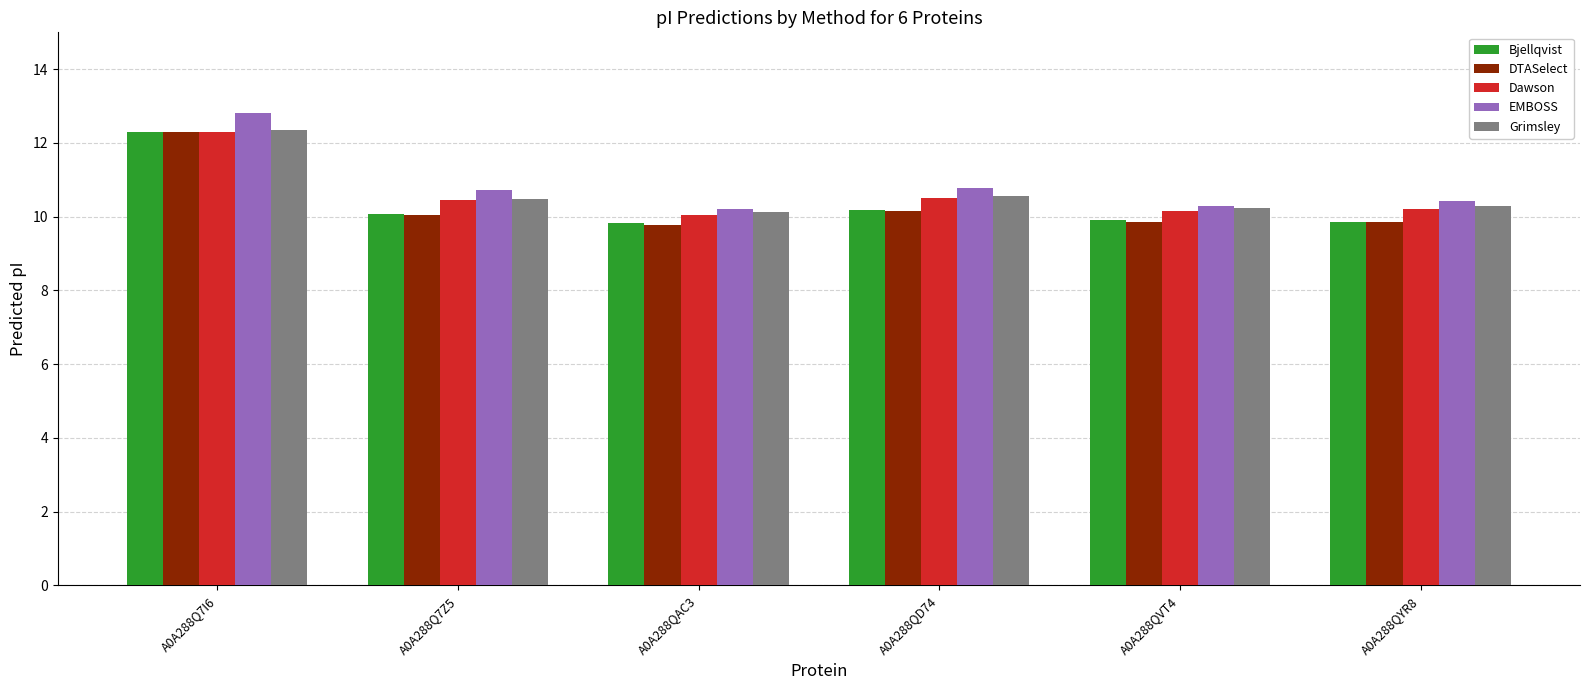

At which category is the sum across all series the highest?

A0A288Q7I6